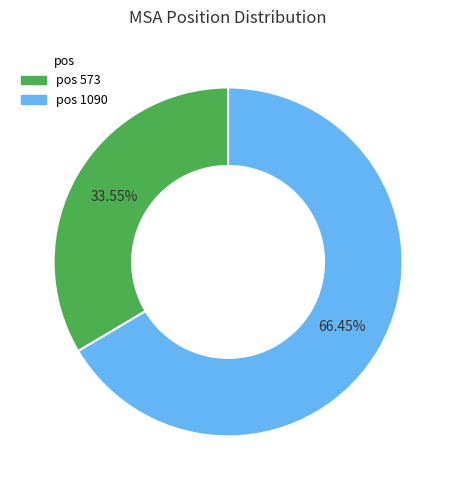

How many segments does this pie chart have?

2